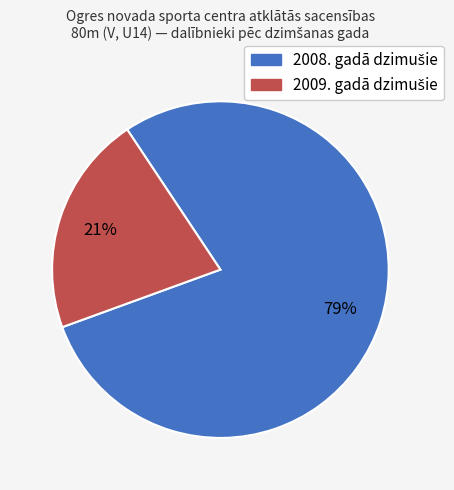

To the nearest percent, what is the difference between the largest and smallest slice percentages?

58%